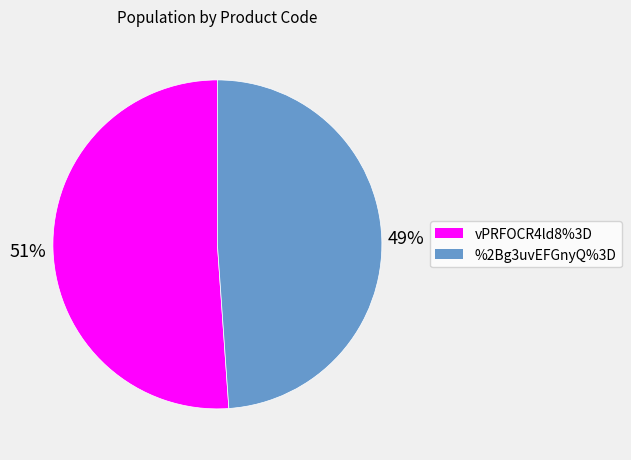

To the nearest percent, what percentage of the pie is vPRFOCR4ld8%3D?

51%